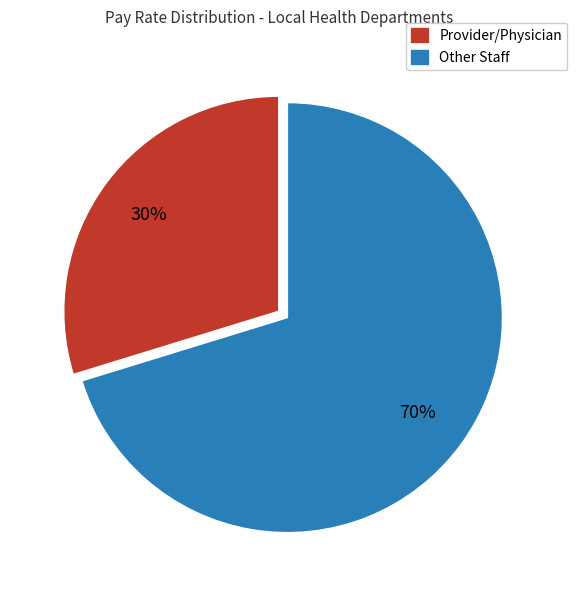

To the nearest percent, what is the difference between the largest and smallest slice percentages?

40%